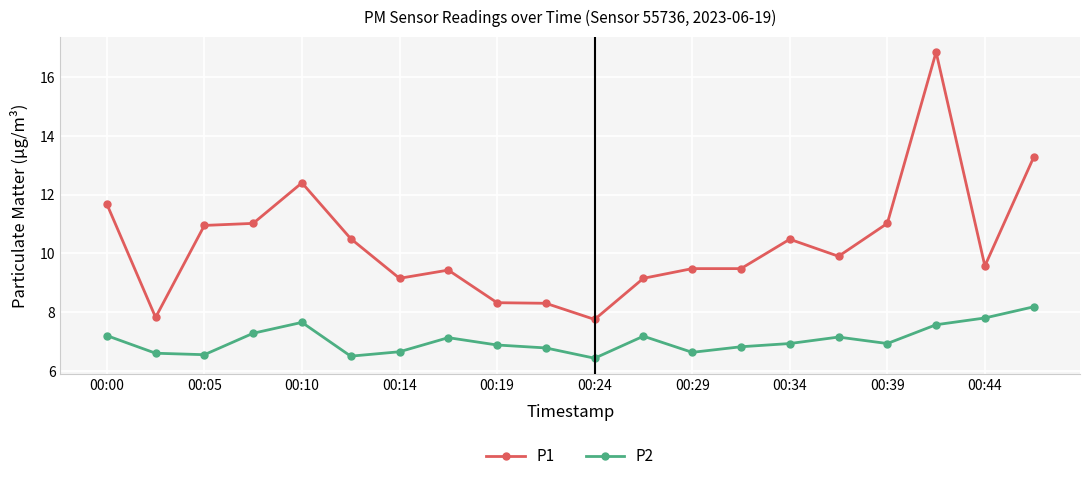

Which series has the largest range (max minus min)?

P1